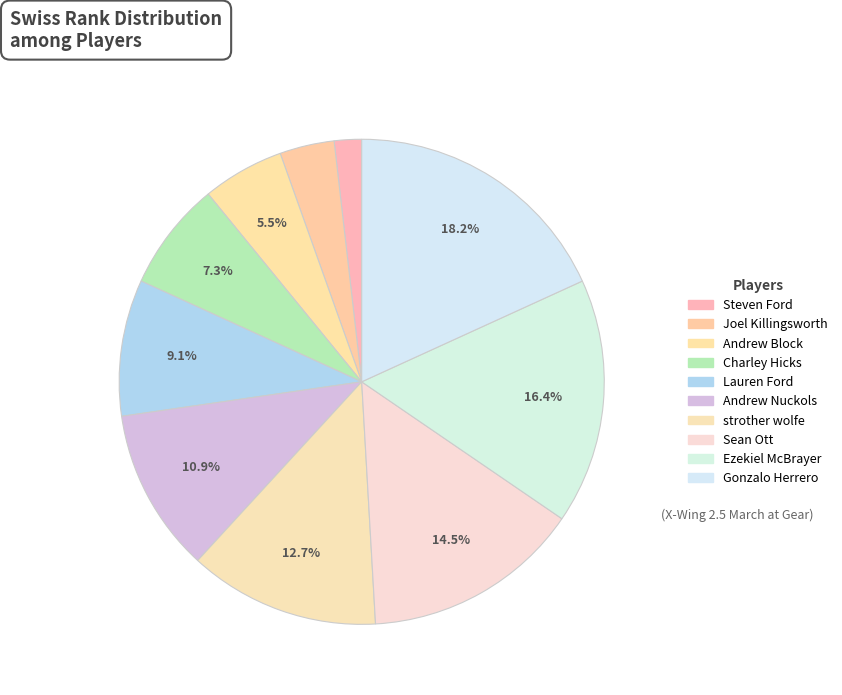

How many slices are in this pie chart?

10